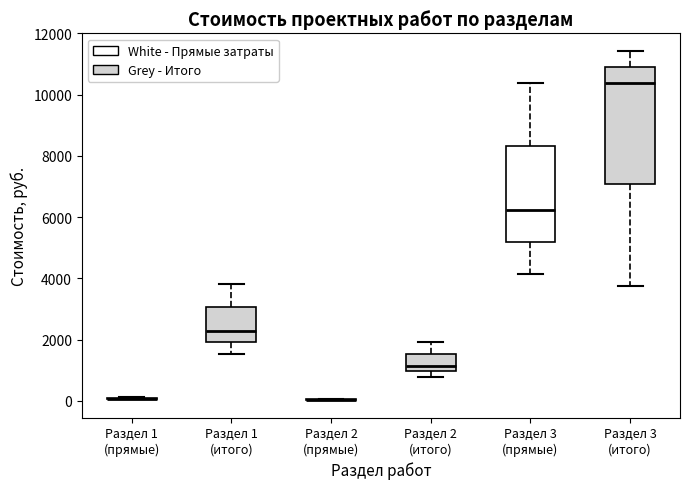

Reading left to right, transcribe this box plot: for each box, give where its median line is, the range the box spans, and where its two whiskers end, as read against the y-axis. The values are not printed on the chart, so give them approximately, as read against the axis.

Раздел 1 (прямые): box collapsed to a line at 0, whiskers 0 to 200
Раздел 1 (итого): median 2200, box 2000 to 3000, whiskers 1600 to 3800
Раздел 2 (прямые): box collapsed to a line at 0, whiskers 0 to 0
Раздел 2 (итого): median 1200, box 1000 to 1600, whiskers 800 to 2000
Раздел 3 (прямые): median 6200, box 5200 to 8400, whiskers 4200 to 10400
Раздел 3 (итого): median 10400, box 7000 to 11000, whiskers 3800 to 11400